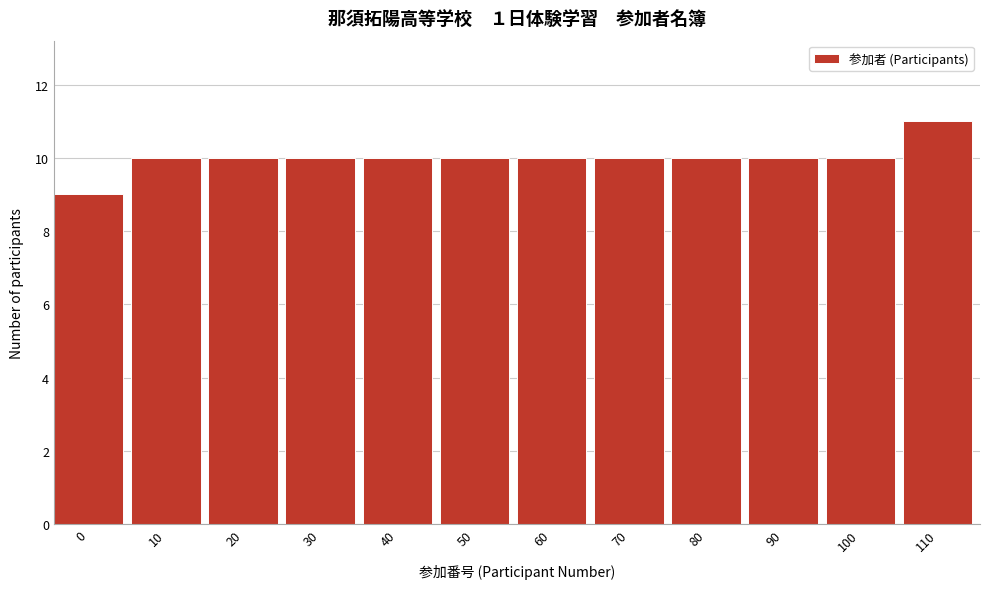

Reading left to right, what are all the values shown in this chart?

0=9	10=10	20=10	30=10	40=10	50=10	60=10	70=10	80=10	90=10	100=10	110=11